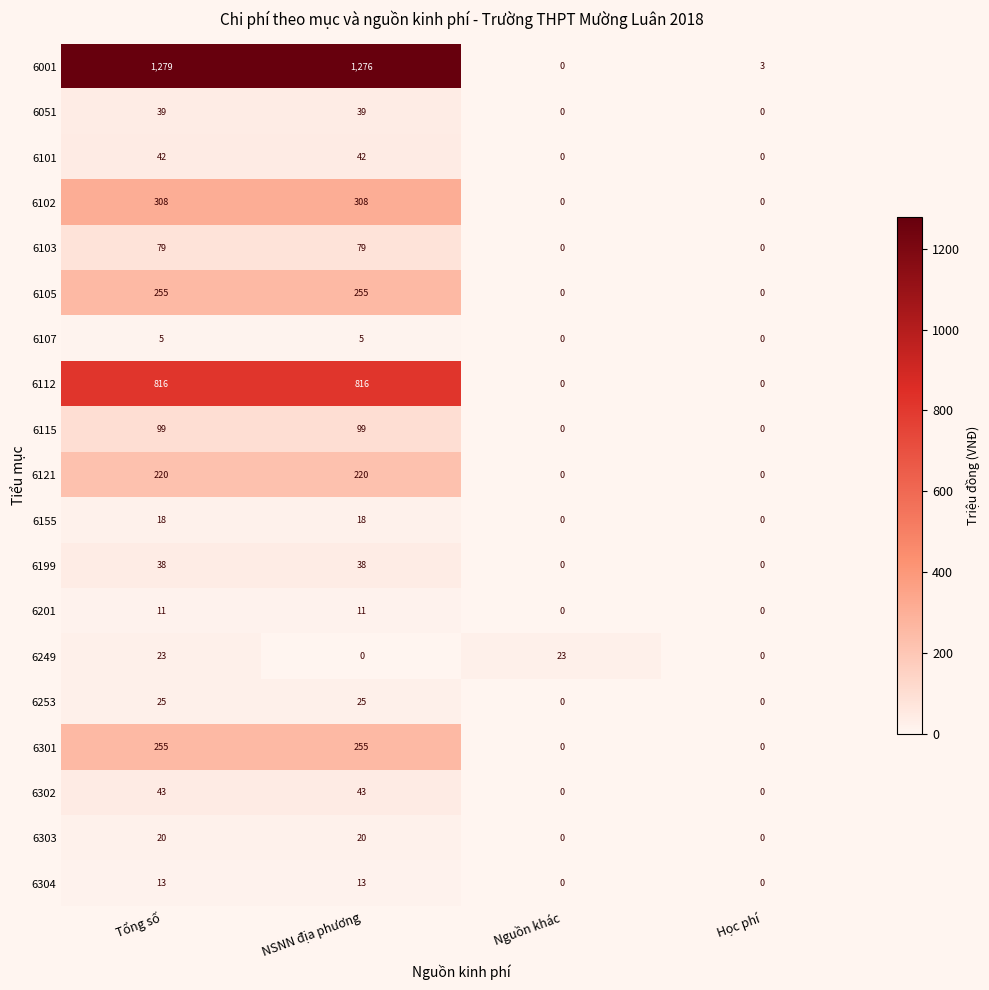

What is the sum of all 6303 values?

40